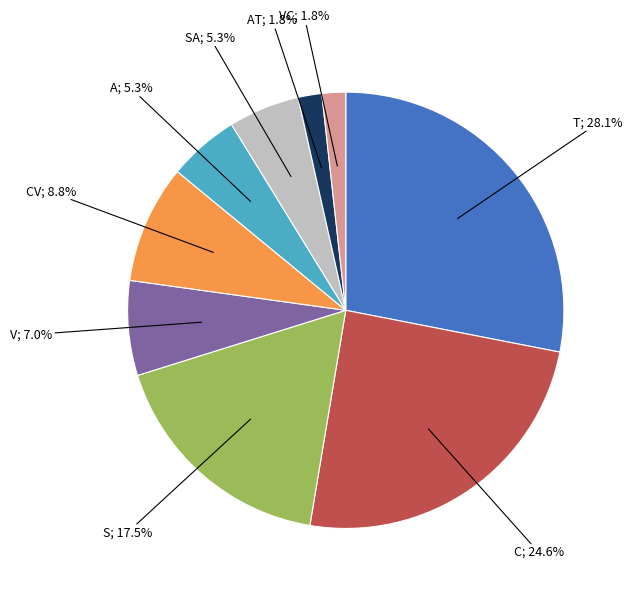

Which category has the biggest portion of the pie?

T